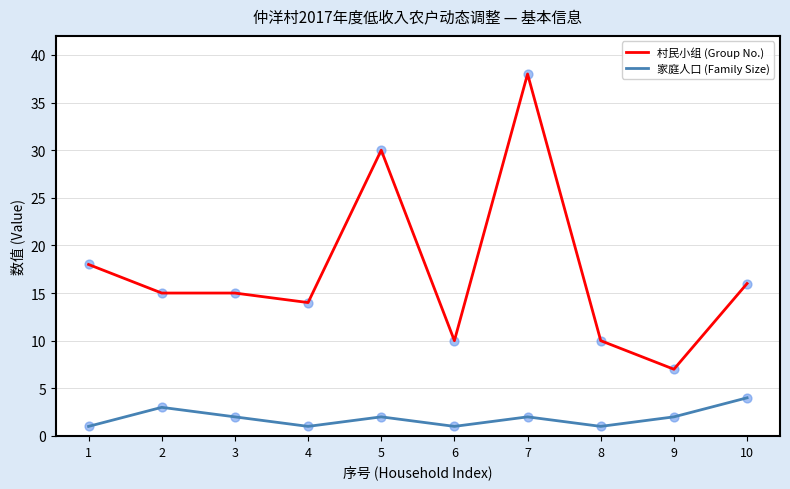

Which series has the widest spread of values?

村民小组 (Group No.)